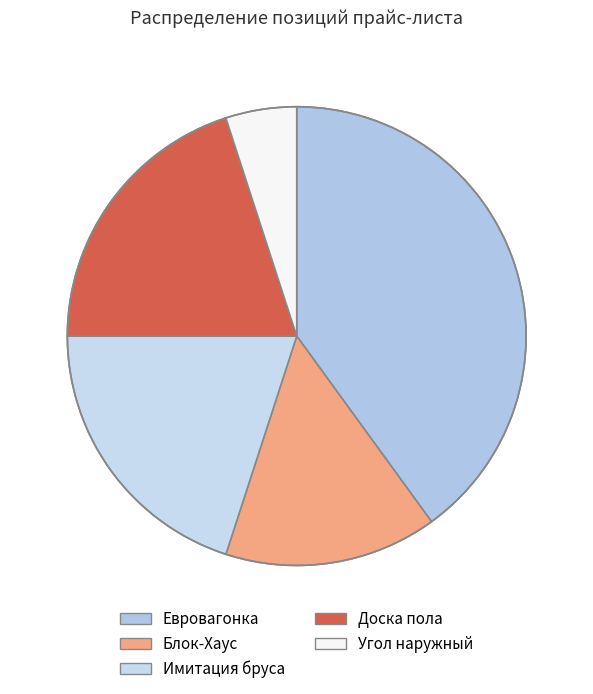

The Угол наружный slice represents 5% of the pie. True or false?

True